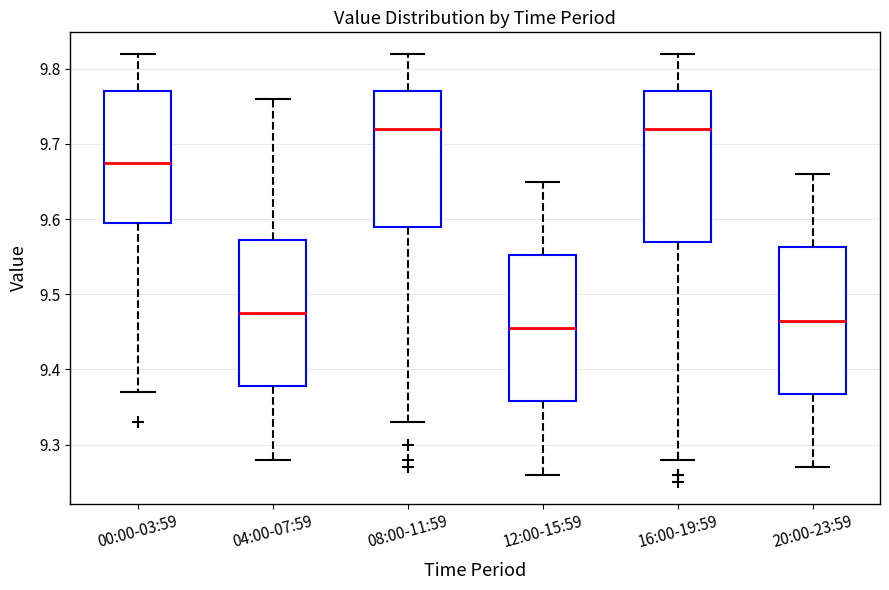

Reading left to right, transcribe this box plot: for each box, give where its median line is, the range the box spans, and where its two whiskers end, as read against the y-axis. The values are not printed on the chart, so give them approximately, as read against the axis.

00:00-03:59: median 9.68, box 9.60 to 9.77, whiskers 9.37 to 9.82
04:00-07:59: median 9.48, box 9.38 to 9.57, whiskers 9.28 to 9.76
08:00-11:59: median 9.72, box 9.59 to 9.77, whiskers 9.33 to 9.82
12:00-15:59: median 9.46, box 9.36 to 9.55, whiskers 9.26 to 9.65
16:00-19:59: median 9.72, box 9.57 to 9.77, whiskers 9.28 to 9.82
20:00-23:59: median 9.47, box 9.37 to 9.56, whiskers 9.27 to 9.66